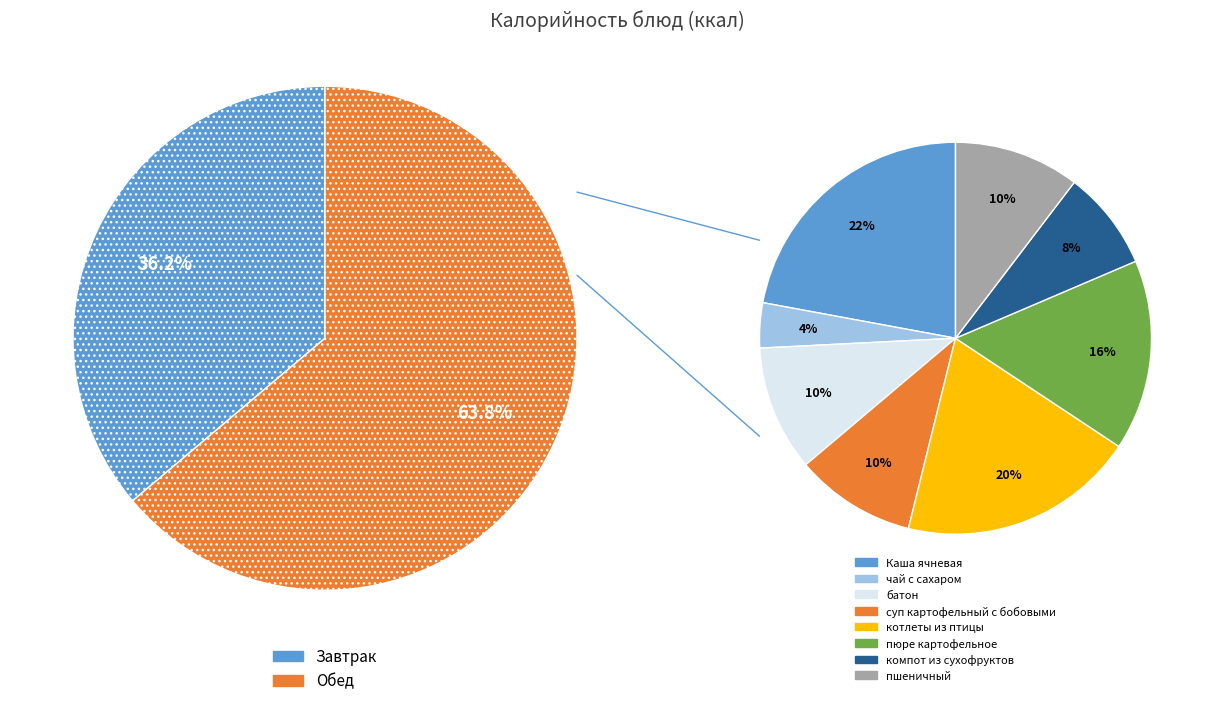

What is the total percentage of суп картофельный с бобовыми and пюре картофельное?

25.7%